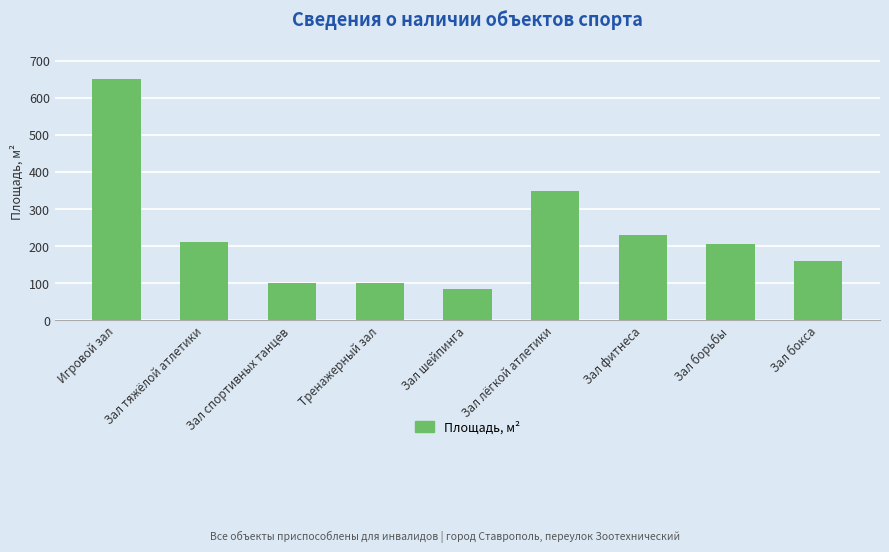

What is the difference between the maximum and minimum values?

565